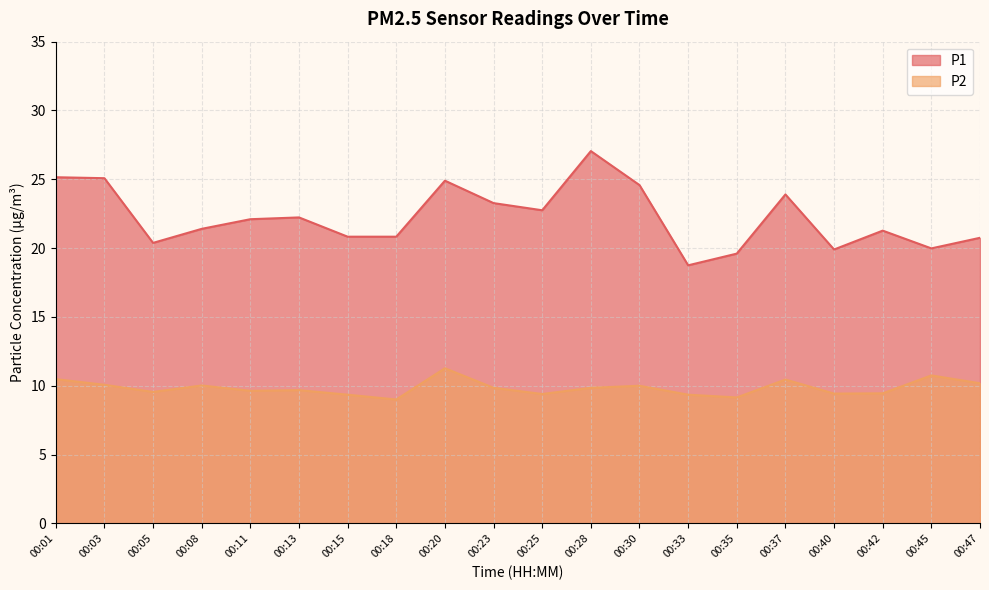

What is the difference between the maximum and second lowest values in the P1 series?

7.4